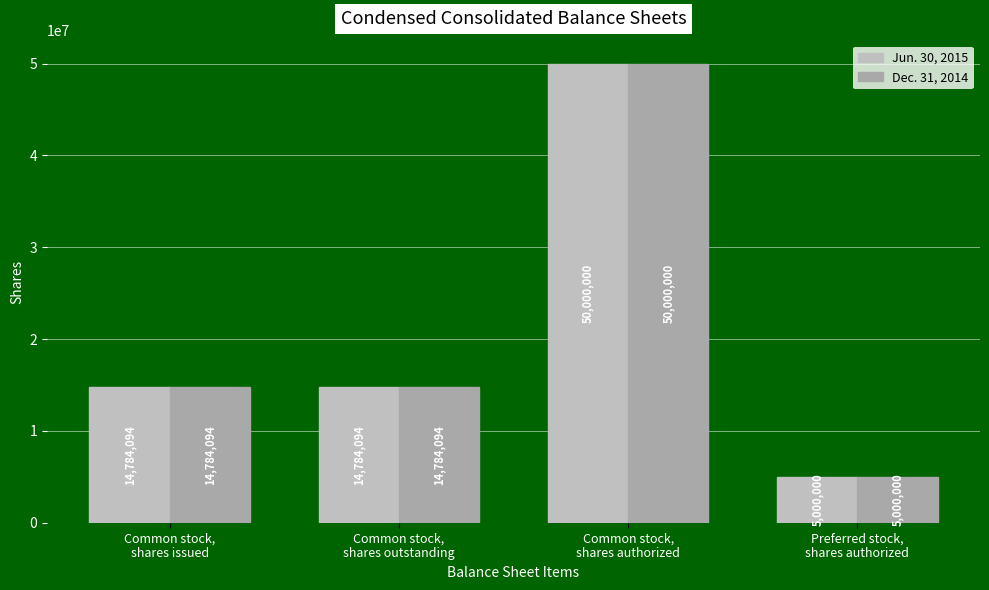

At which category is the sum across all series the highest?

Common stock,
shares authorized